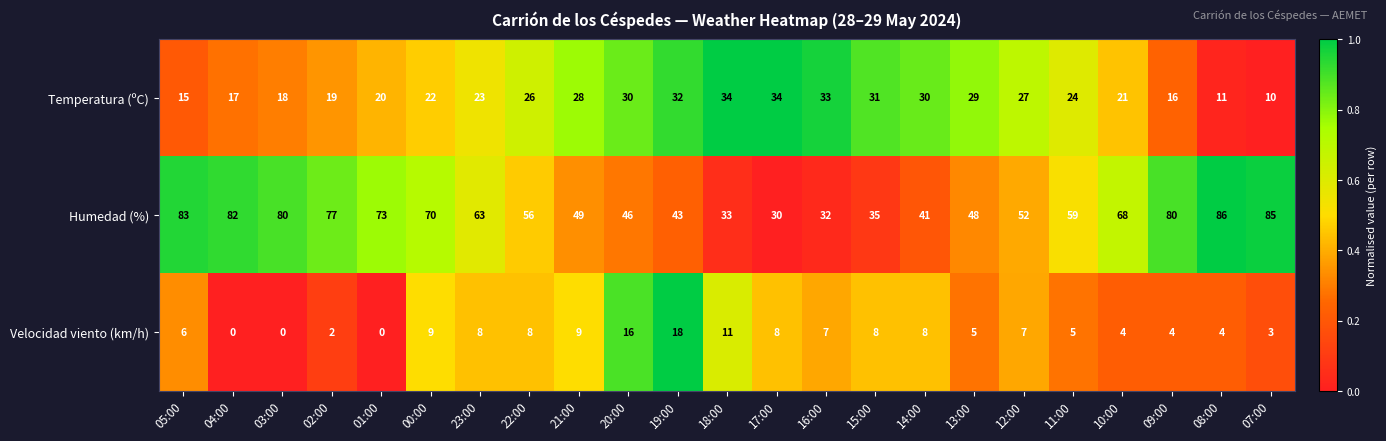

Which series changed the most between 14:00 and 09:00?

Humedad (%)